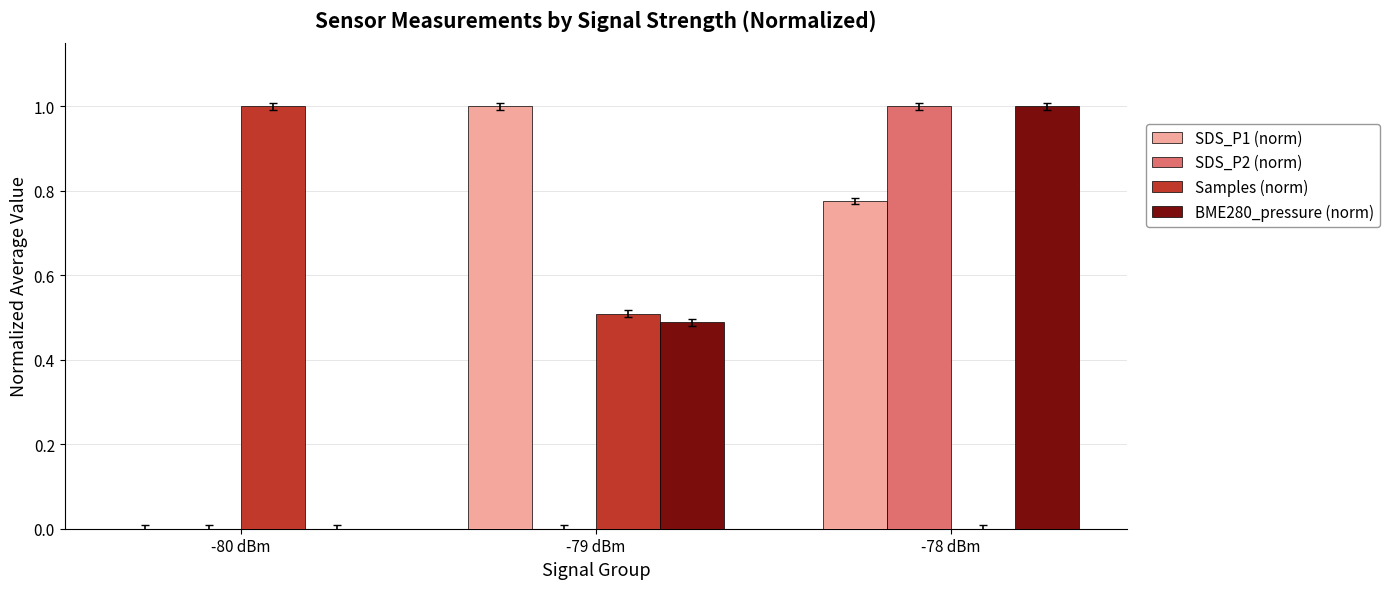

The Samples (norm) series shows 0.7 at -79 dBm. True or false?

False